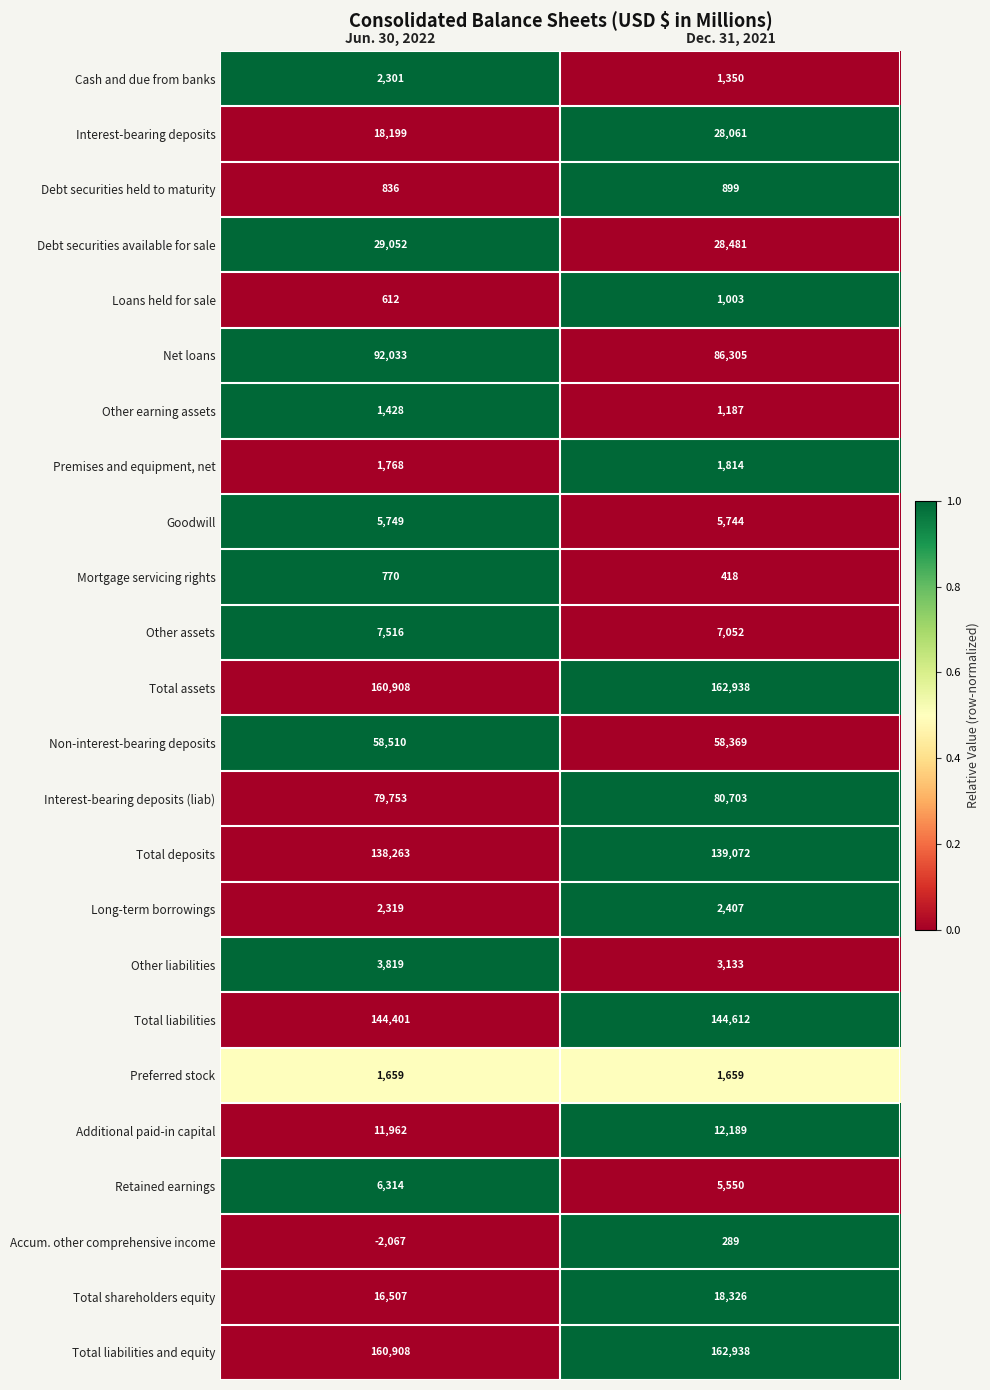

What is the average value of the Non-interest-bearing deposits series?

58440